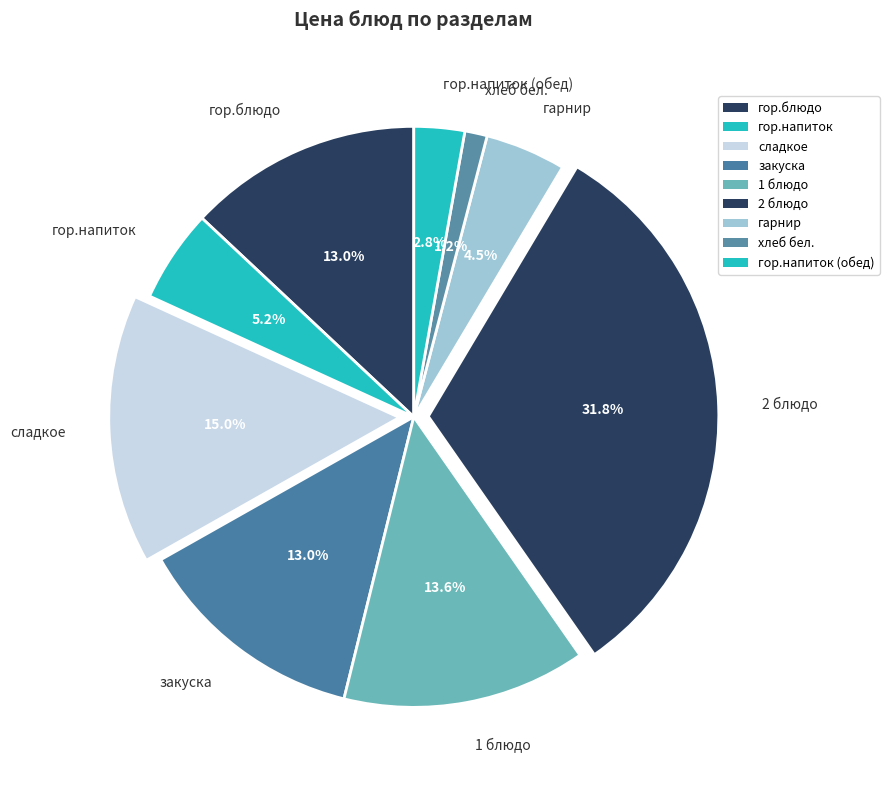

What percentage is the гор.напиток slice, to the nearest percent?

5%